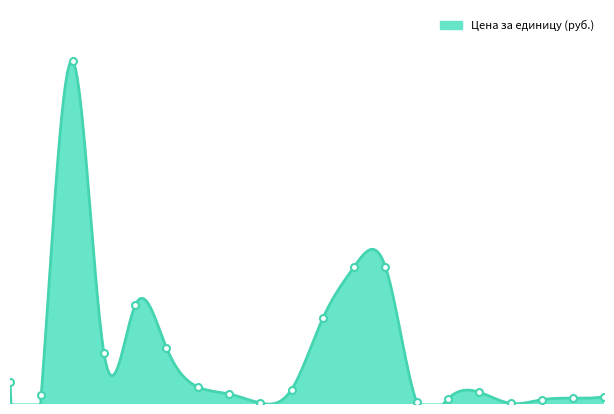

How many values are below 845?

10